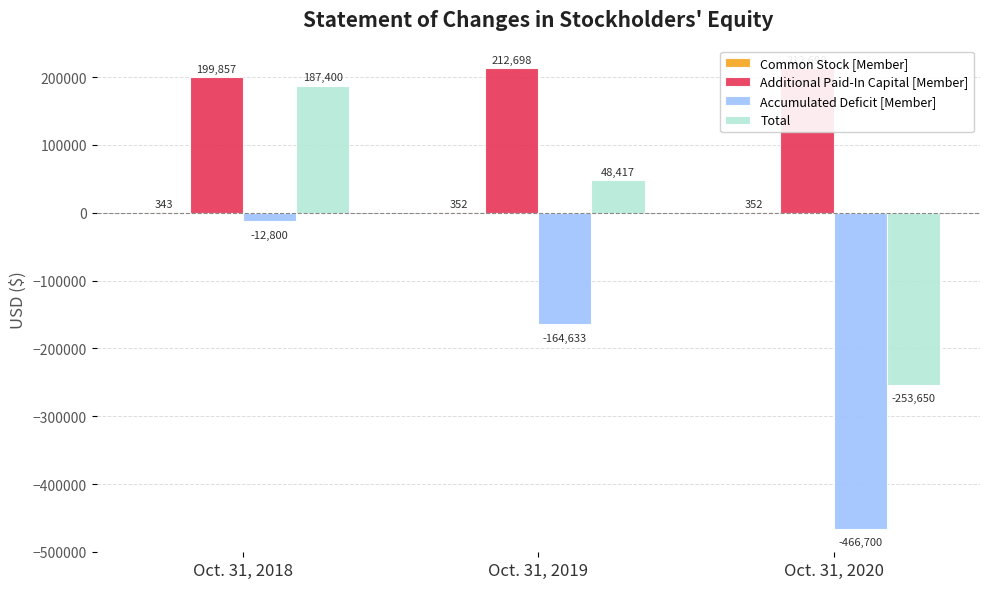

At how many categories does at least one series exceed 117170?

3